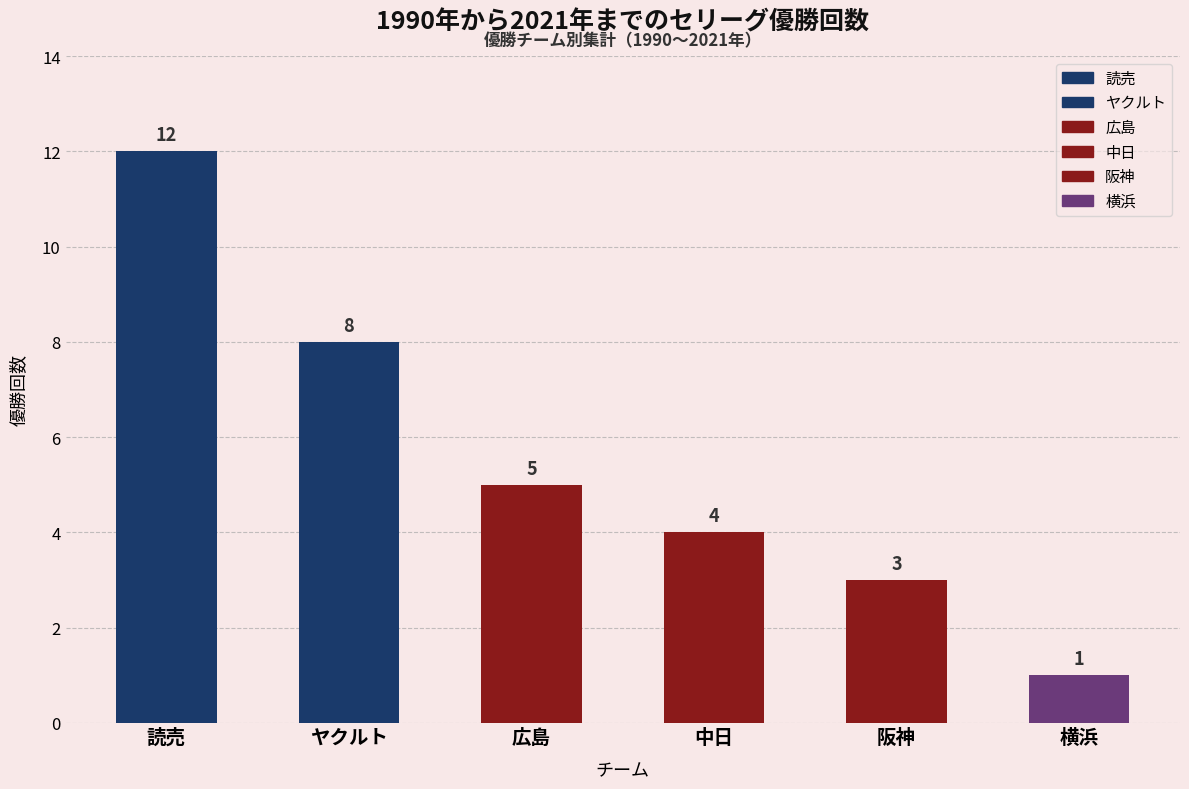

Reading right to left, list all the values displayed in this chart.

1	3	4	5	8	12